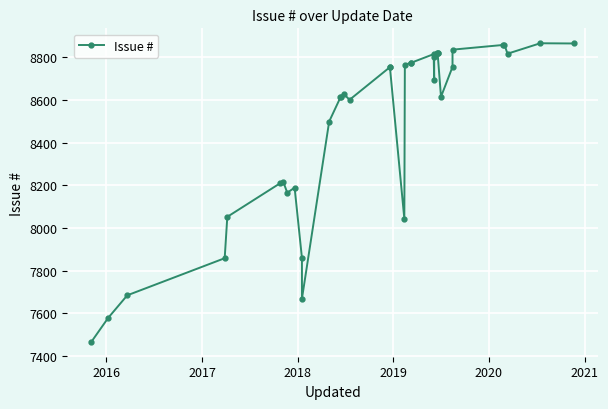

What is the difference between the maximum and minimum values?

1400